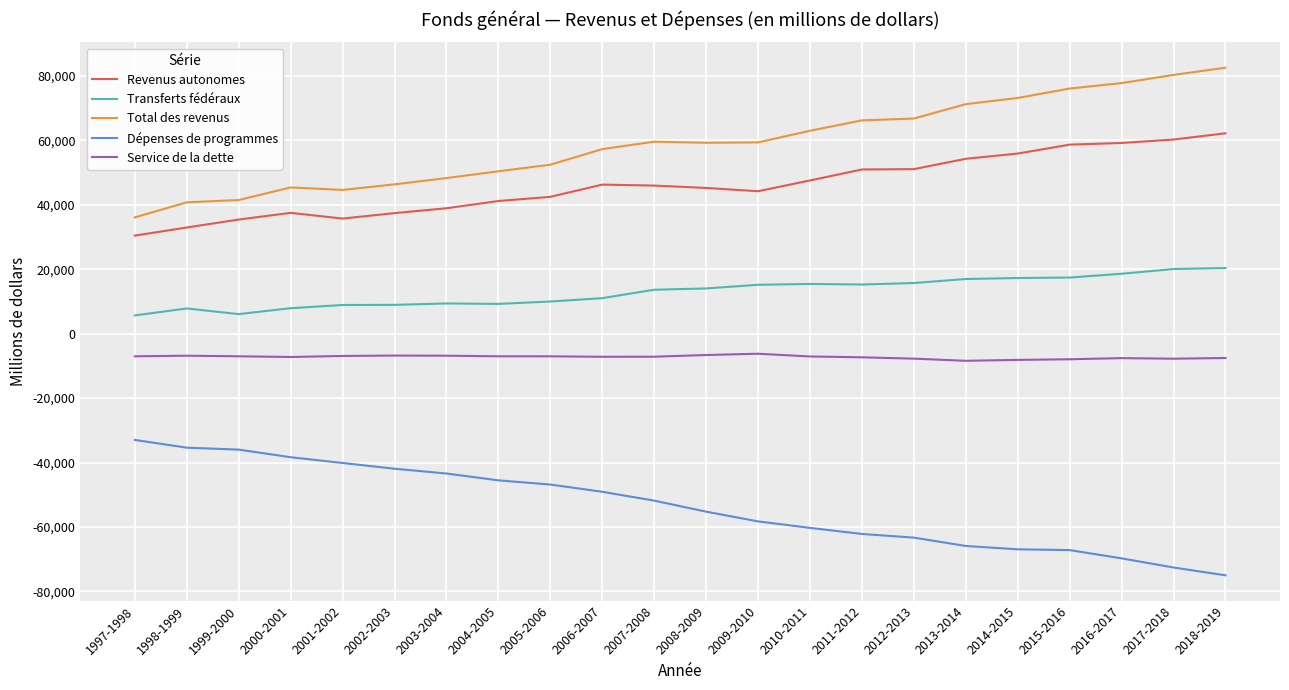

What is the difference between the Transferts fédéraux values at 2010-2011 and 2018-2019?

4934